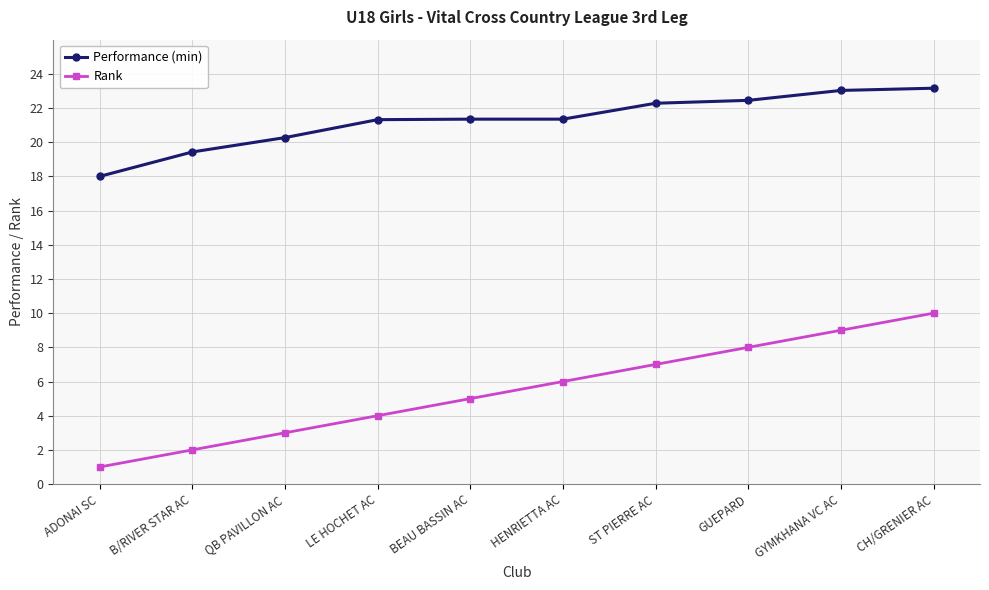

The value of Performance (min) at BEAU BASSIN AC is 12.7. True or false?

False